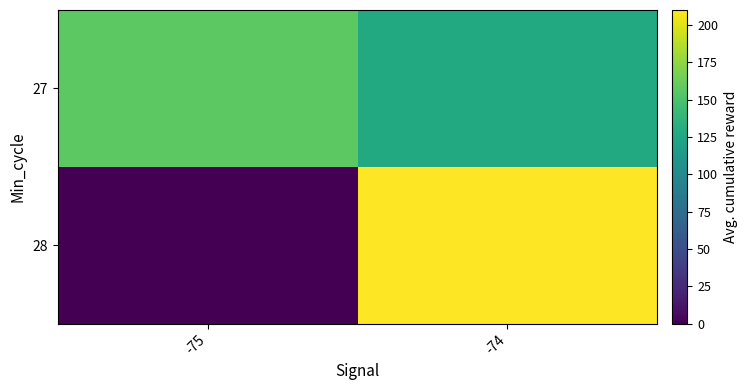

At -74, list the series in order from largest to smallest.

28, 27